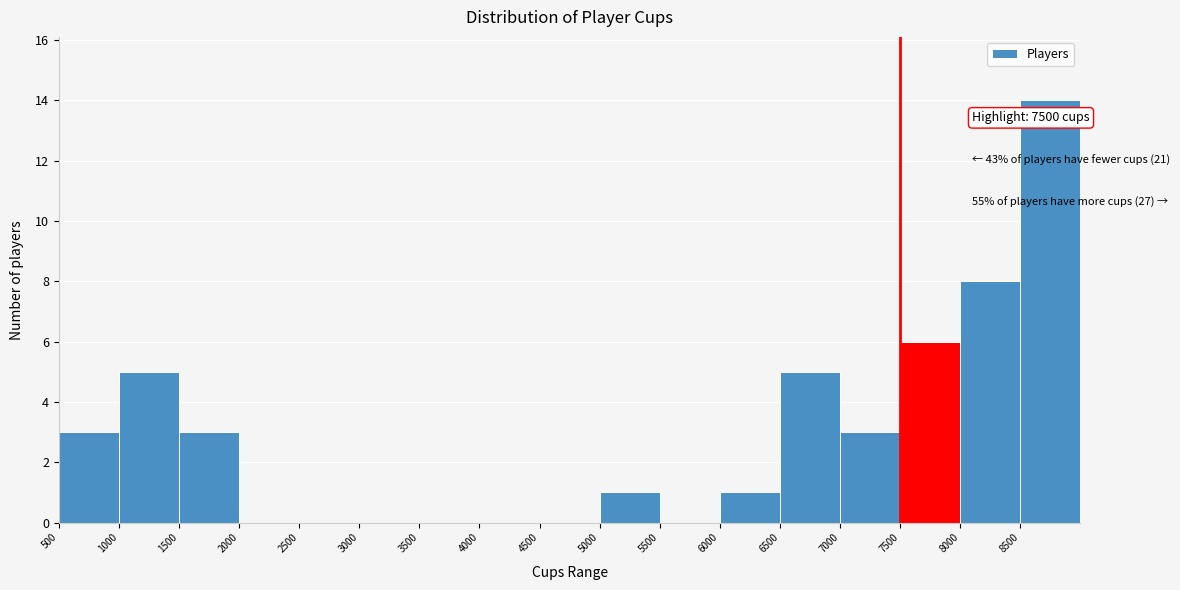

Over which range of the x-axis is the bar tallest?

8500 to 9000